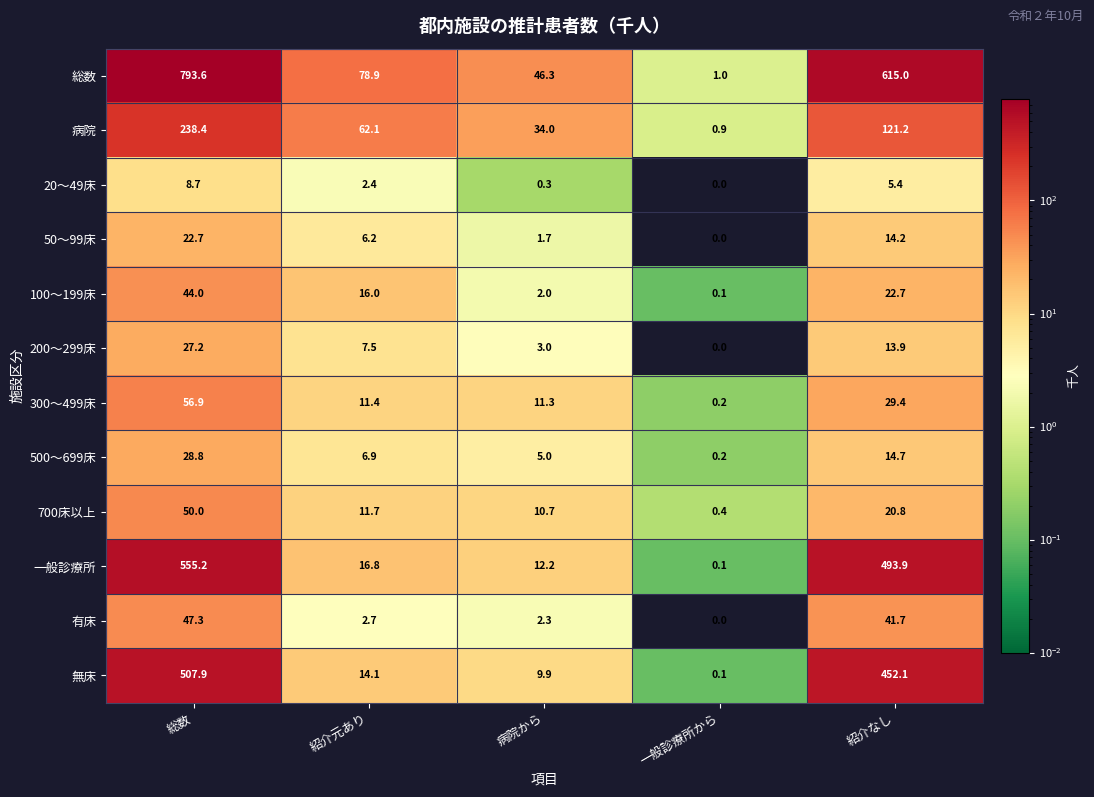

What is the average value of the 病院 series?

91.3